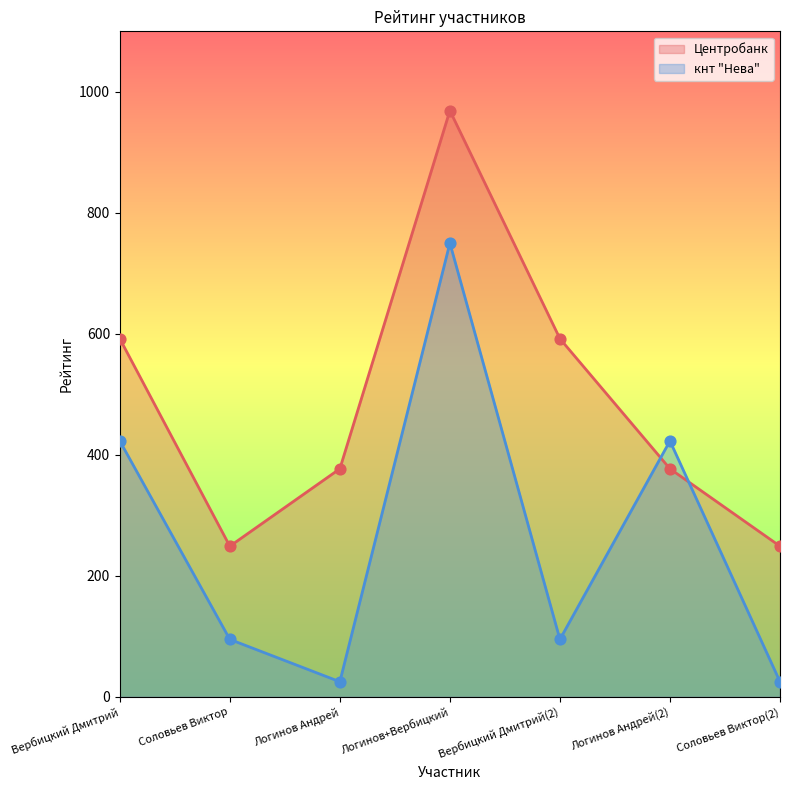

Which series has the largest Y range (max minus min)?

кнт "Нева"